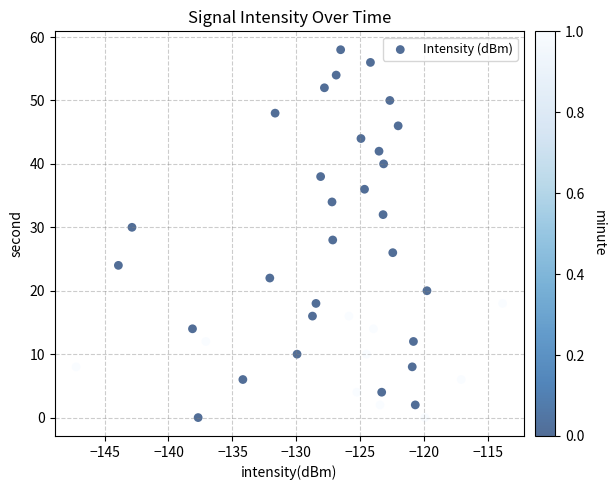

What is the range of Y values (max minus min)?

58